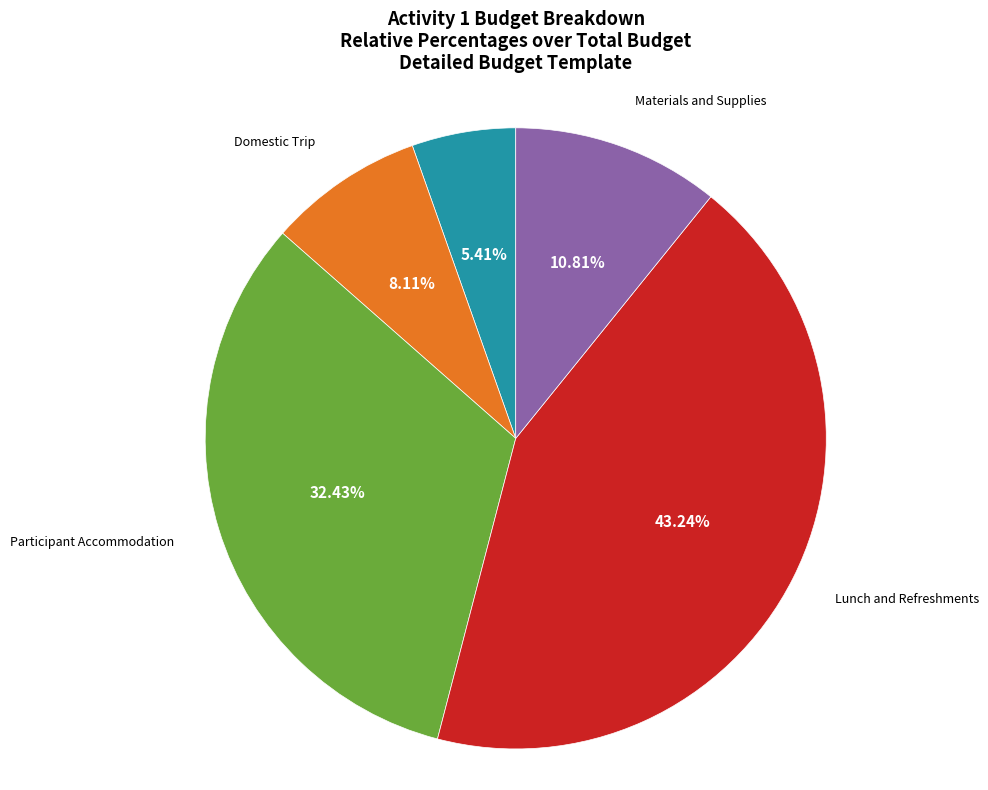

Rank the categories by value from lowest to highest.

Venue Rental, Domestic Trip, Materials and Supplies, Participant Accommodation, Lunch and Refreshments